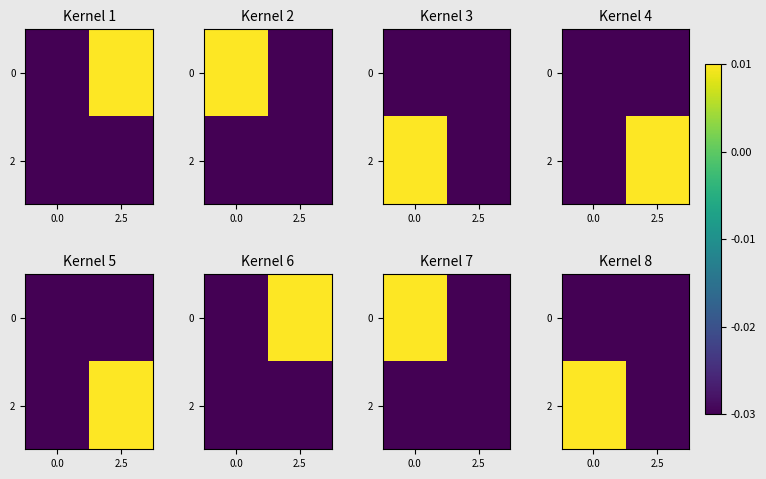

Is the value of 0 at 2.5 greater than the value of 2 at 0.0?

No